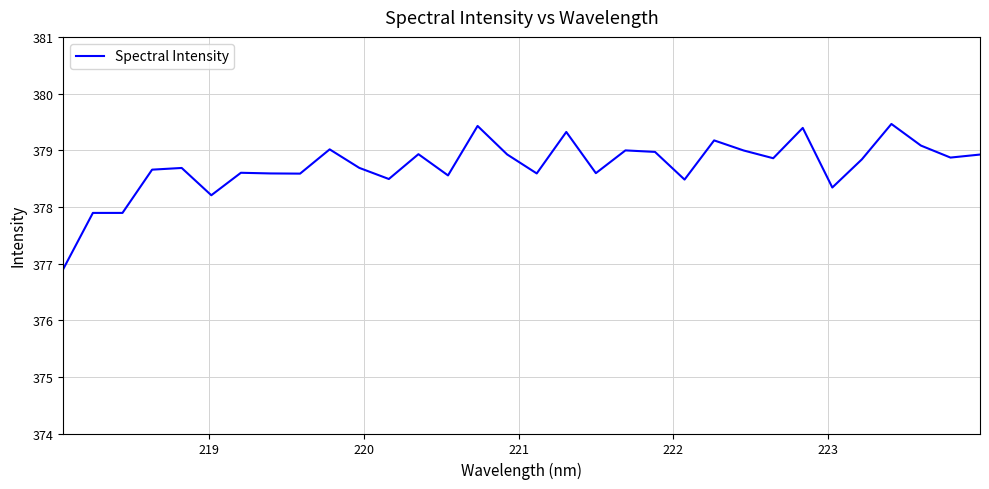

What is the difference between the maximum and second lowest values?

1.6